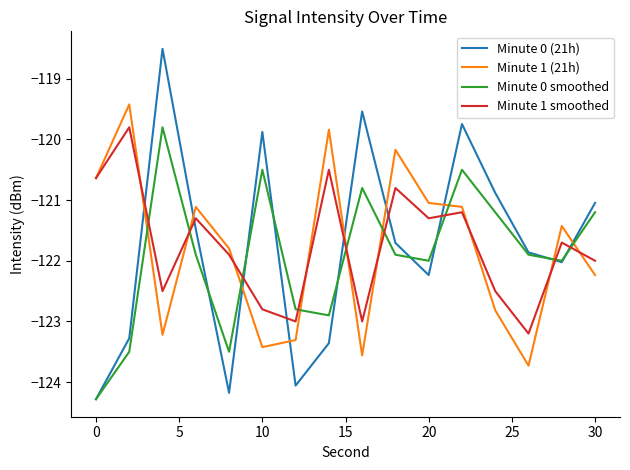

What is the greatest value displayed?

-118.5